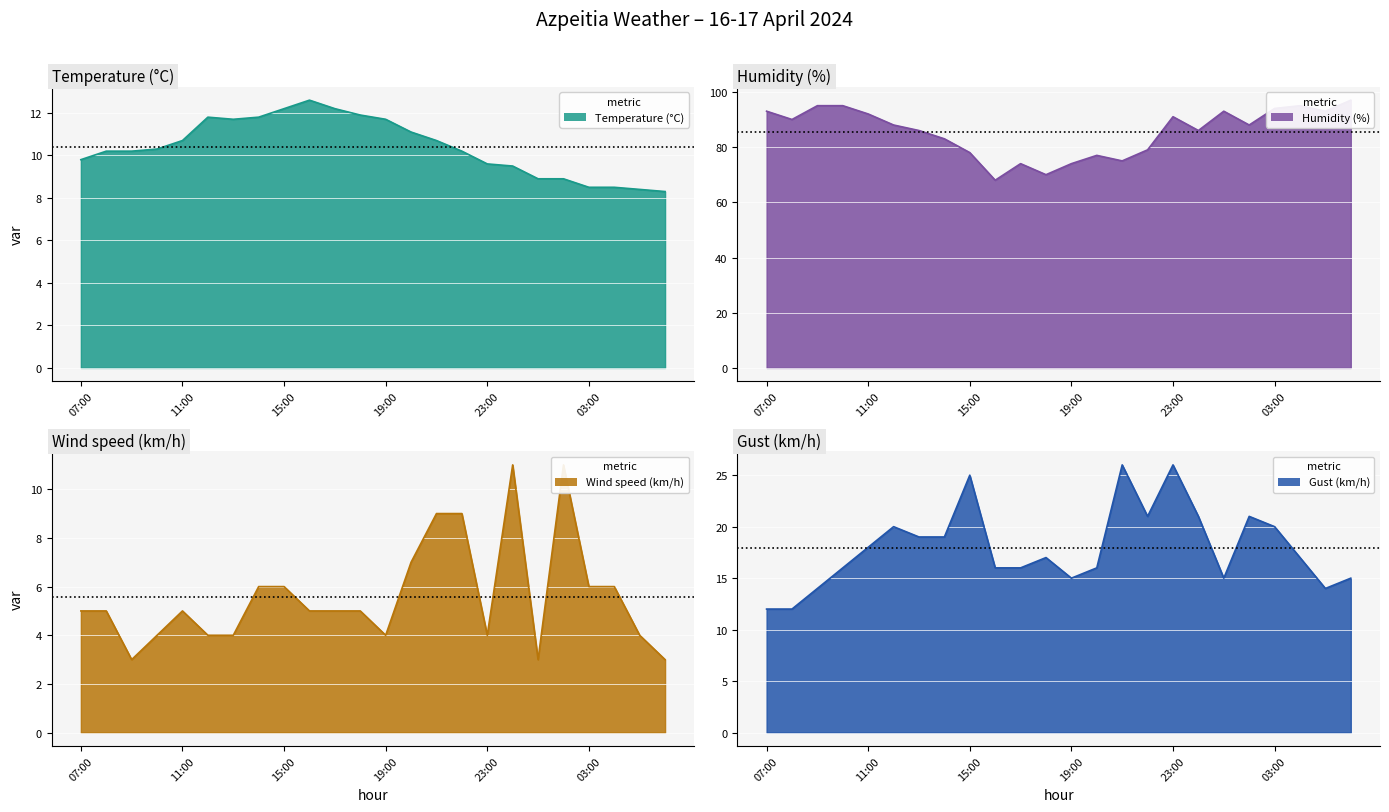

What is the minimum value shown in the chart?

3.0